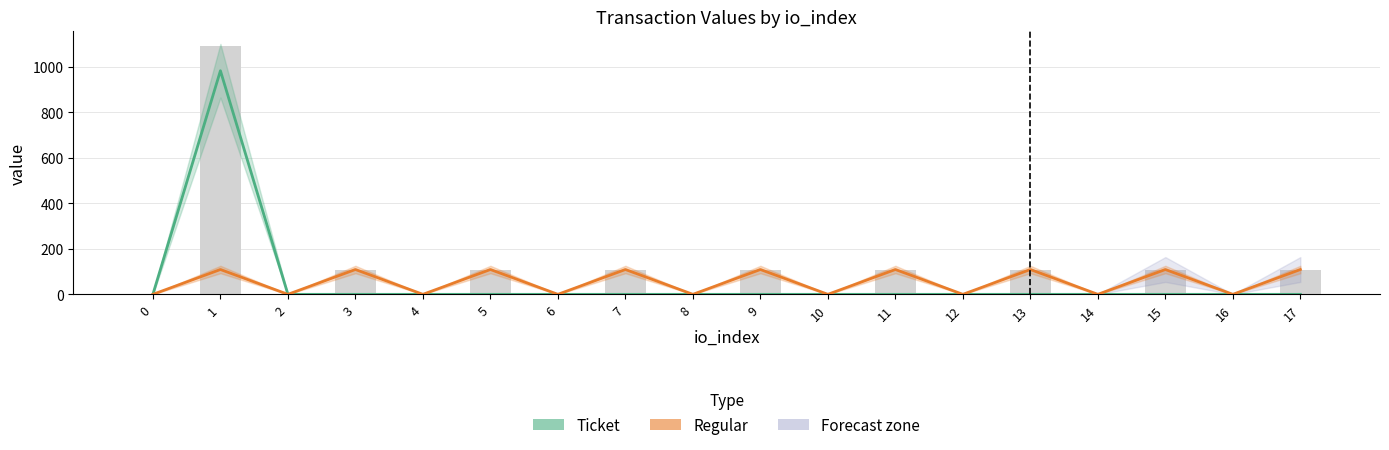

How many values in the Regular series are below 109?

9